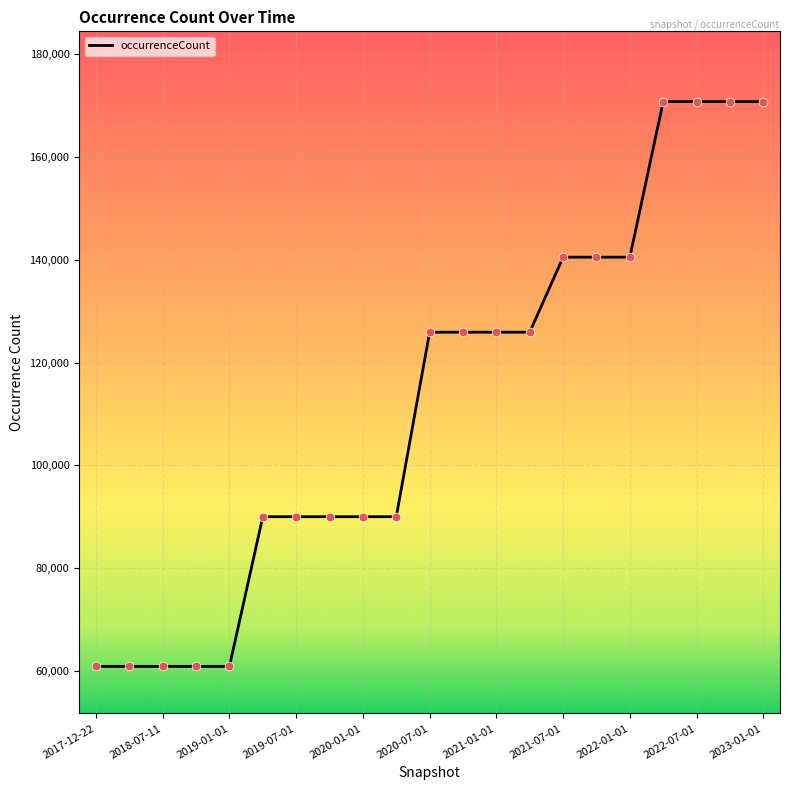

What is the greatest value displayed?

170747